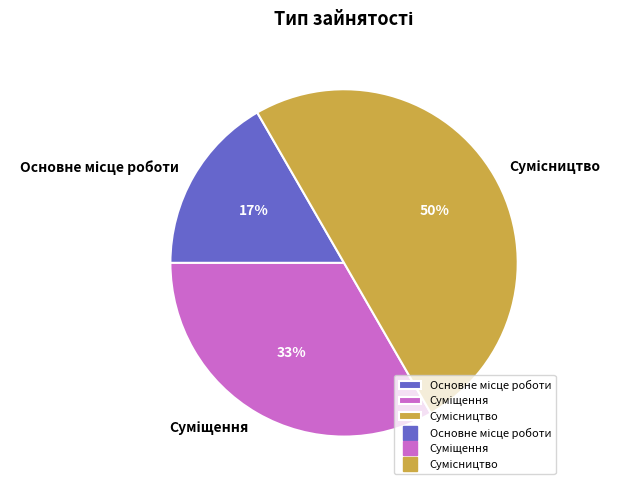

To the nearest percent, what is the average slice percentage?

33%